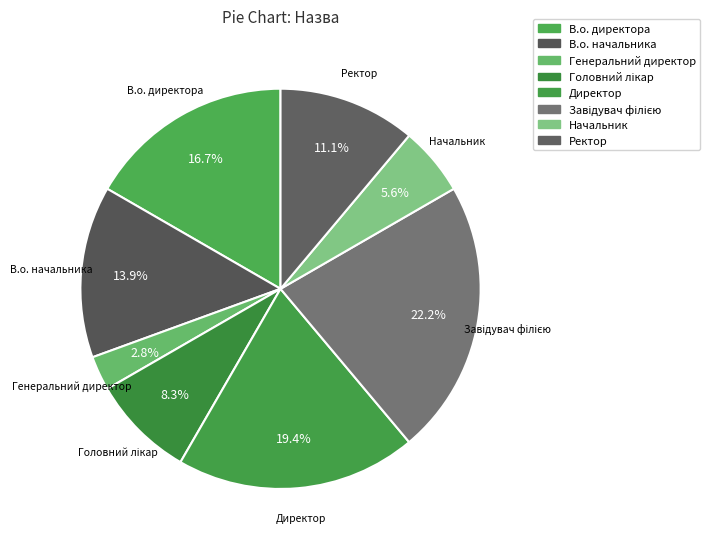

What is the smallest slice in the pie chart?

Генеральний директор